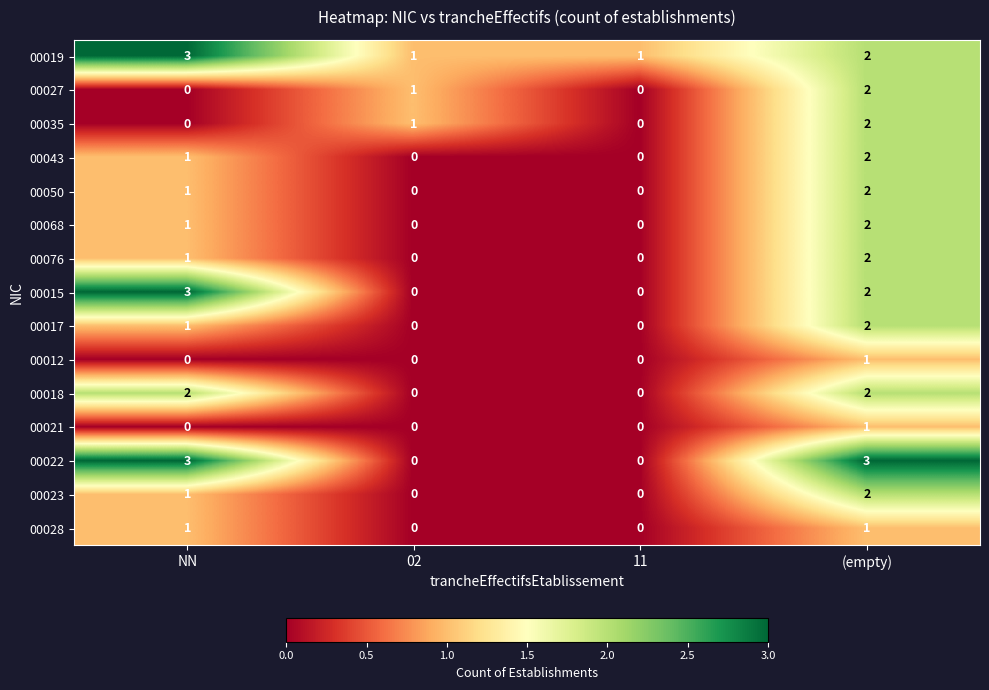

Count the number of categories in the chart.

4